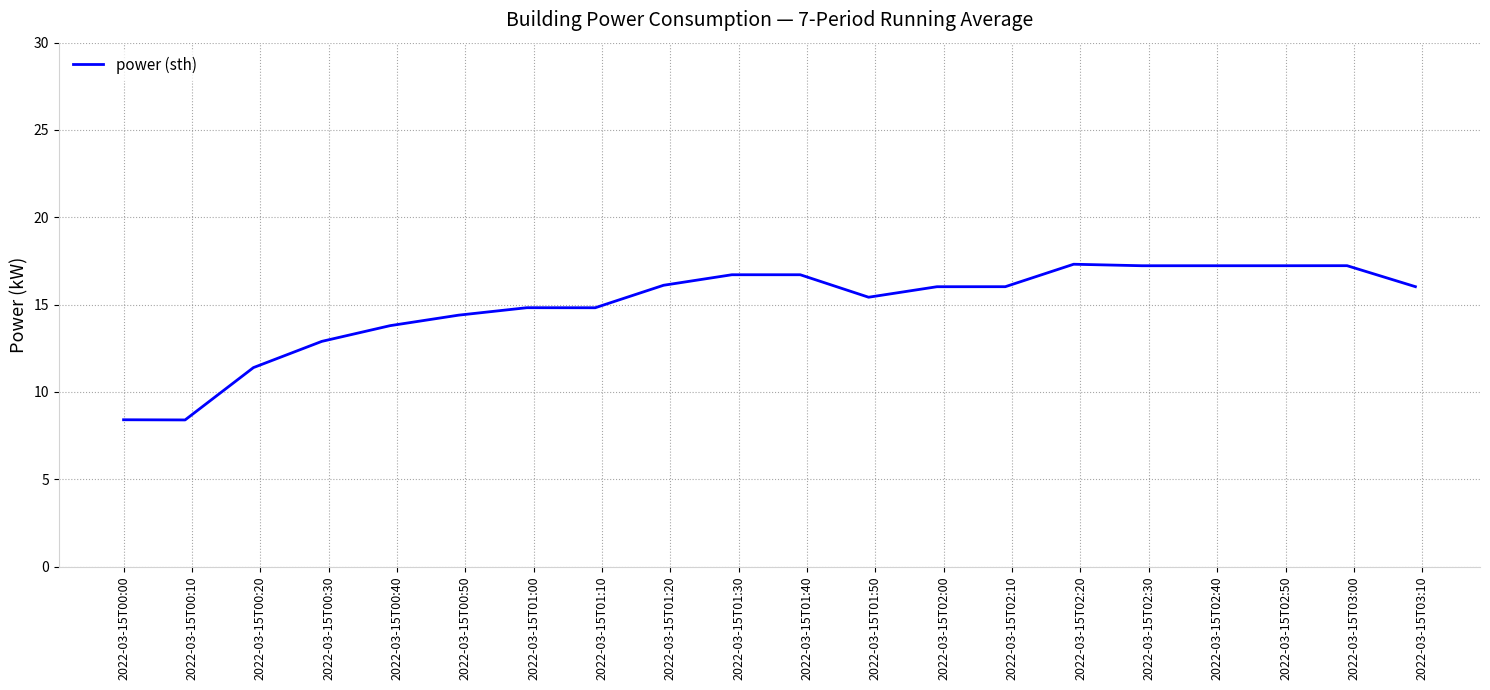

What is the smallest value displayed?

8.4